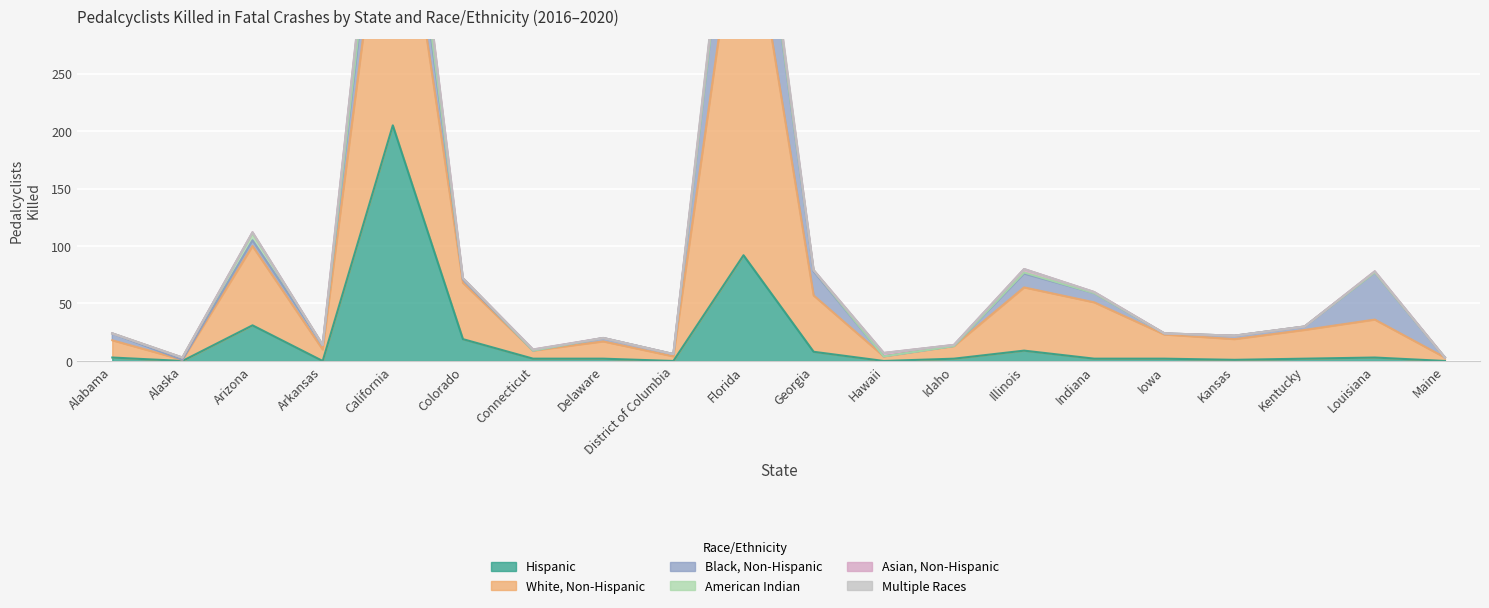

What are all the series names shown in the legend?

Hispanic, White, Non-Hispanic, Black, Non-Hispanic, American Indian, Asian, Non-Hispanic, Multiple Races